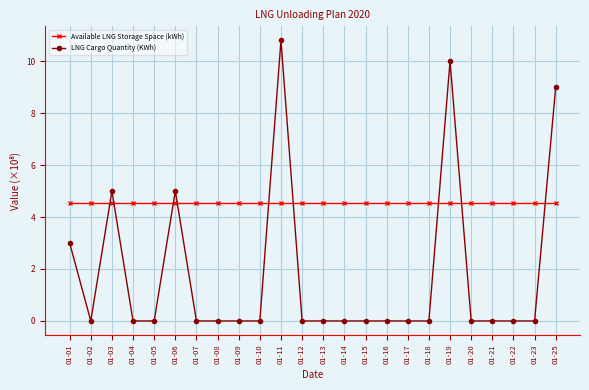

What is the lowest value of the Available LNG Storage Space (kWh) series?

4.6